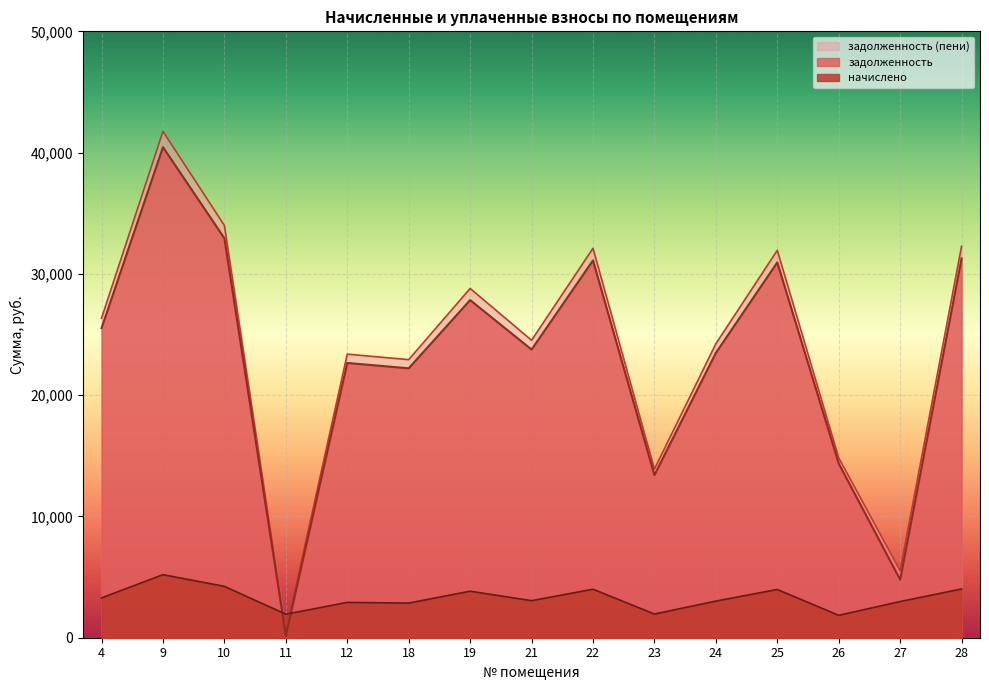

Reading right to left, extract all data points from this chart.

задолженность: 31277.1	4785.5	14367.6	30945.6	23485.6	13412.1	31111.4	23761.8	27840.4	22214.6	22656.6	161.6	32934.9	40450.4	25530.2
начислено: 4020.8	2983.7	1847.0	3978.2	3019.2	1953.6	3999.6	3054.7	3836.2	2855.8	2912.6	1939.4	4234.0	5200.1	3282.0
задолженность (пени): 32282.3	5531.4	14829.4	31940.2	24240.4	13900.5	32111.3	24525.5	28799.4	22928.5	23384.8	484.9	33993.4	41750.4	26350.7